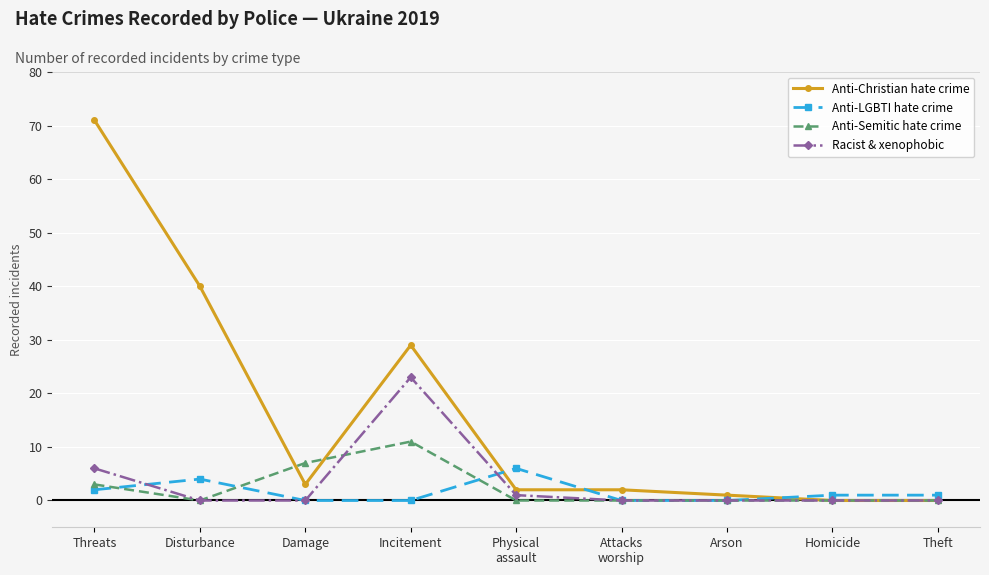

True or false: Anti-Christian hate crime and Anti-LGBTI hate crime cross at least once.

True